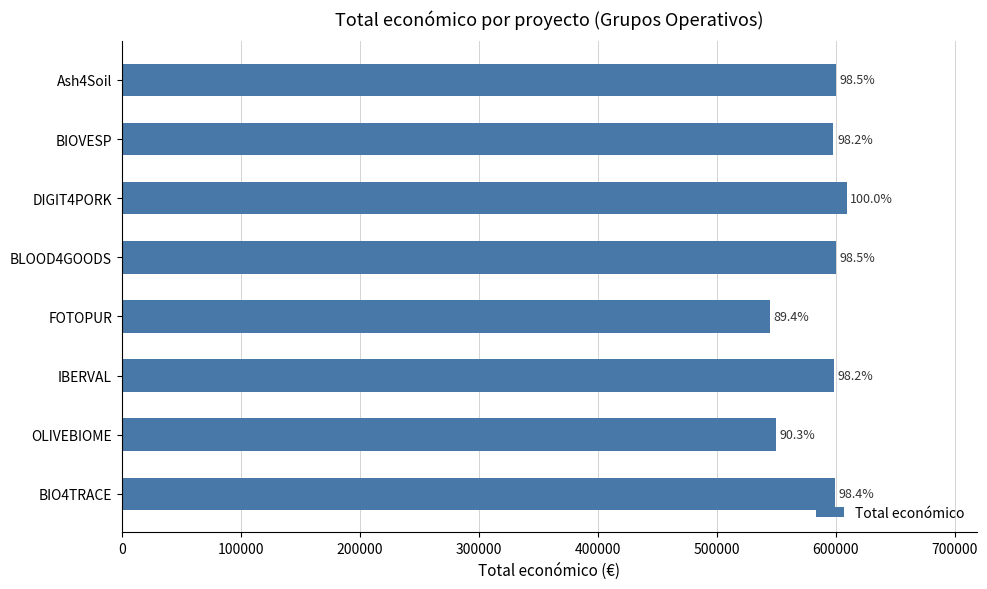

What is the minimum value shown in the chart?

544746